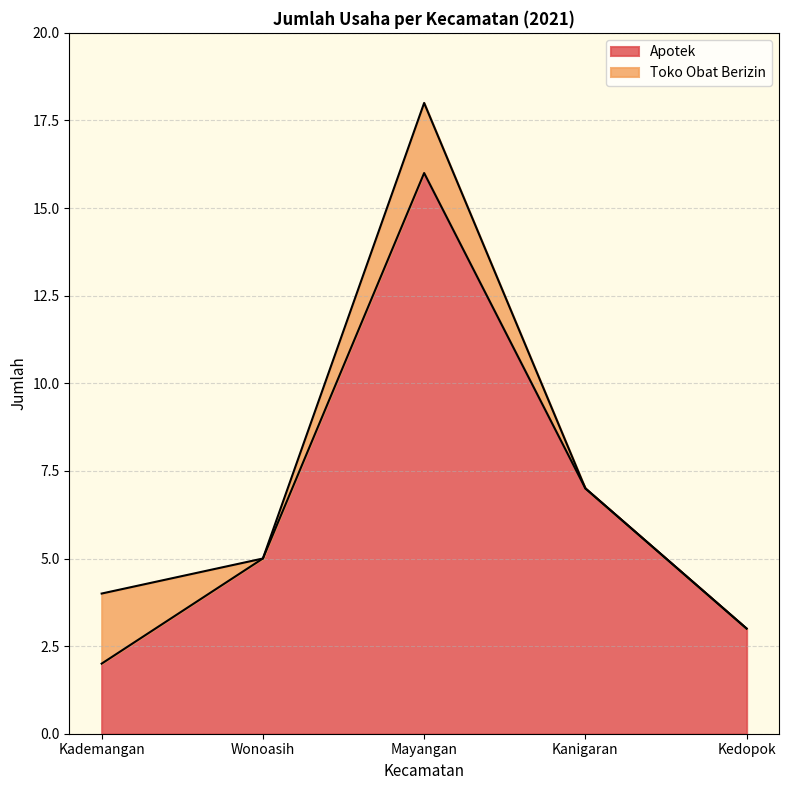

The chart shows a value of 7 at Wonoasih. True or false?

False